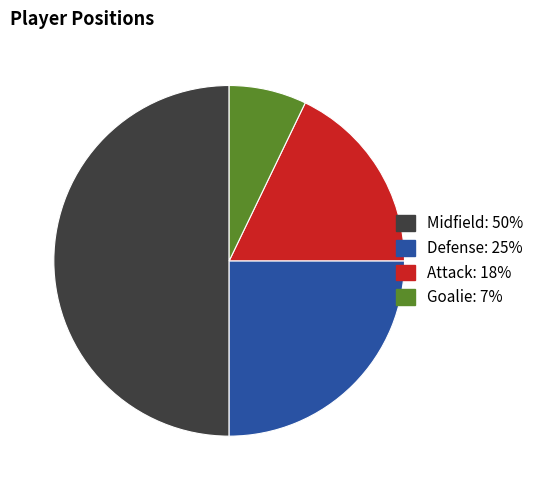

What is the smallest slice in the pie chart?

Goalie